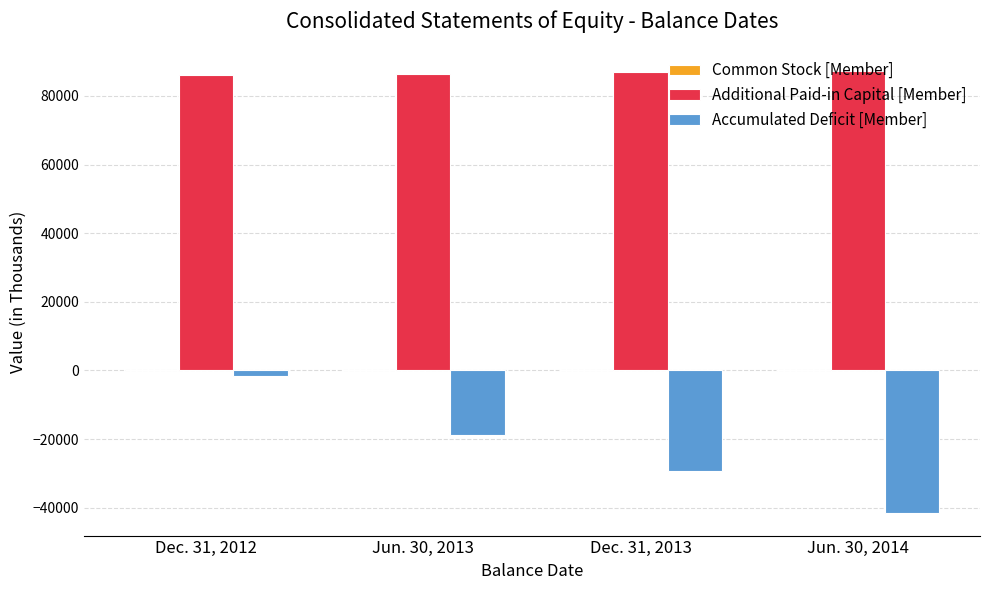

What is the spread (max minus min) of values at Jun. 30, 2014?

129077